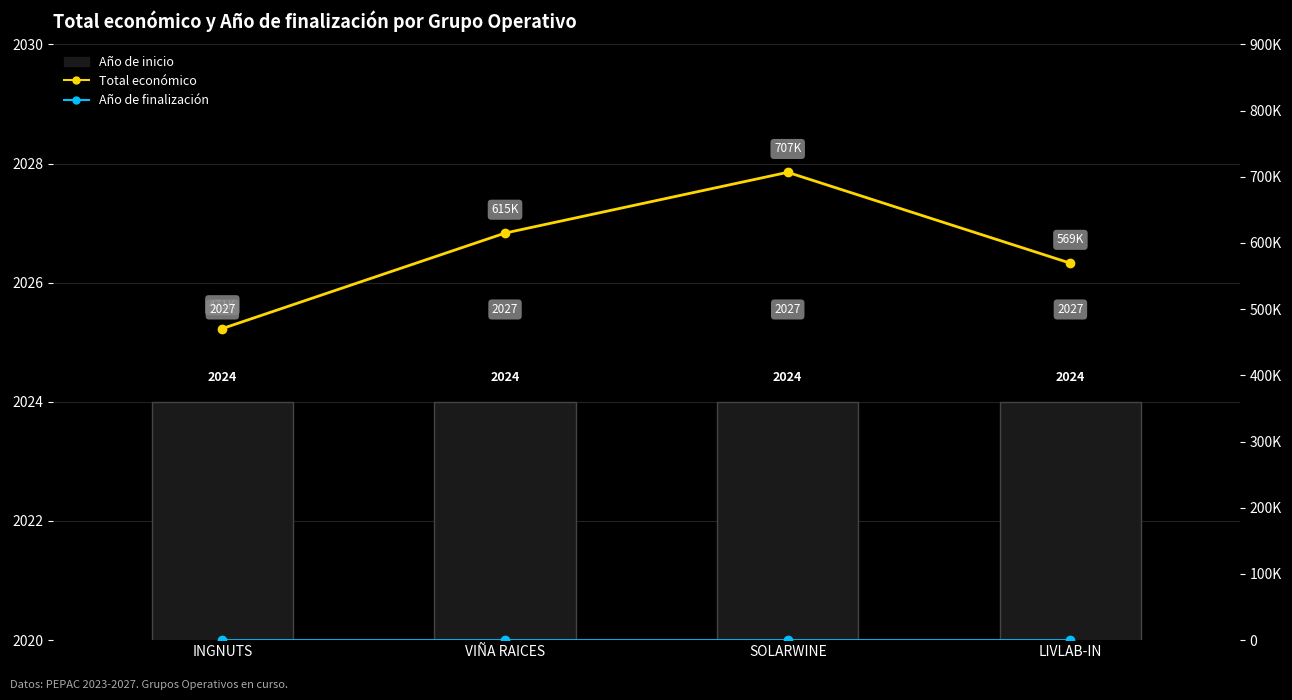

At how many categories does at least one series exceed 669101?

1